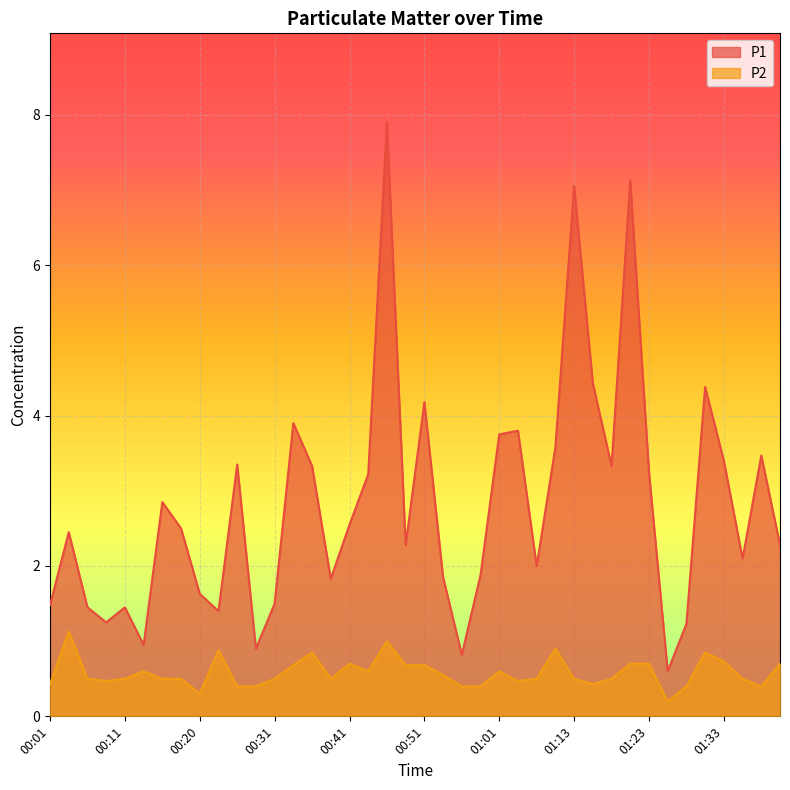

Where is the first local maximum for P1?

00:03